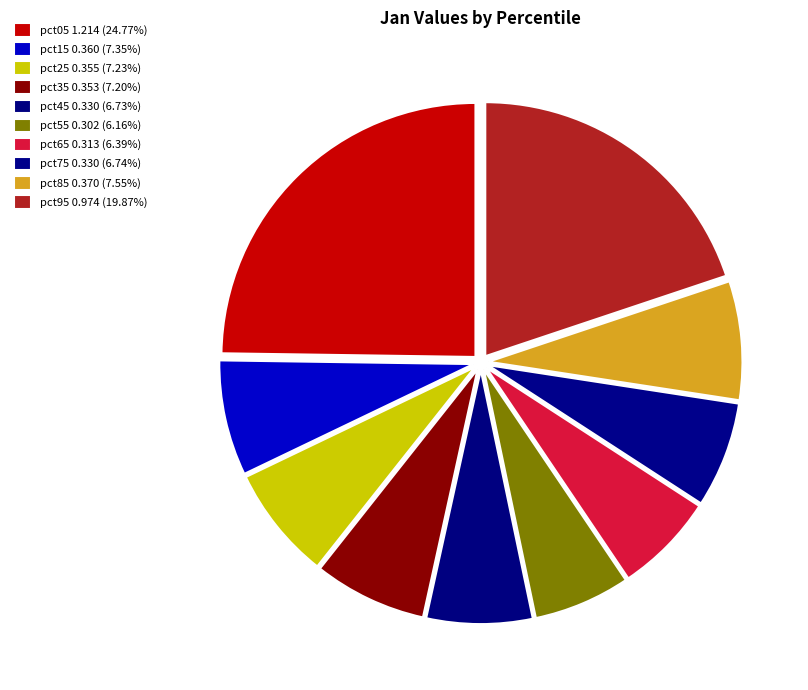

Between pct05 and pct45, which is larger?

pct05